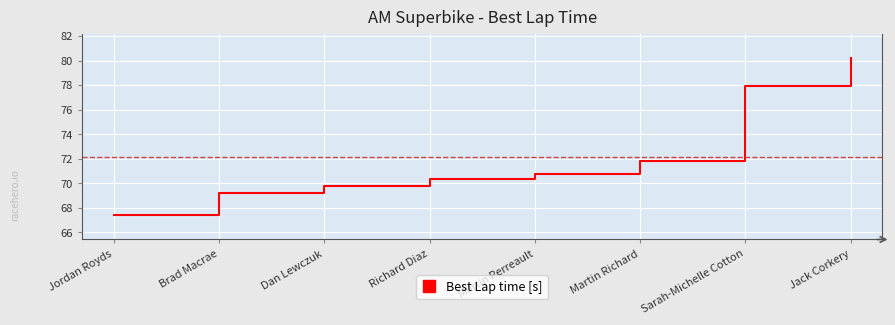

Between Martin Richard and Richard Diaz, which is larger?

Martin Richard